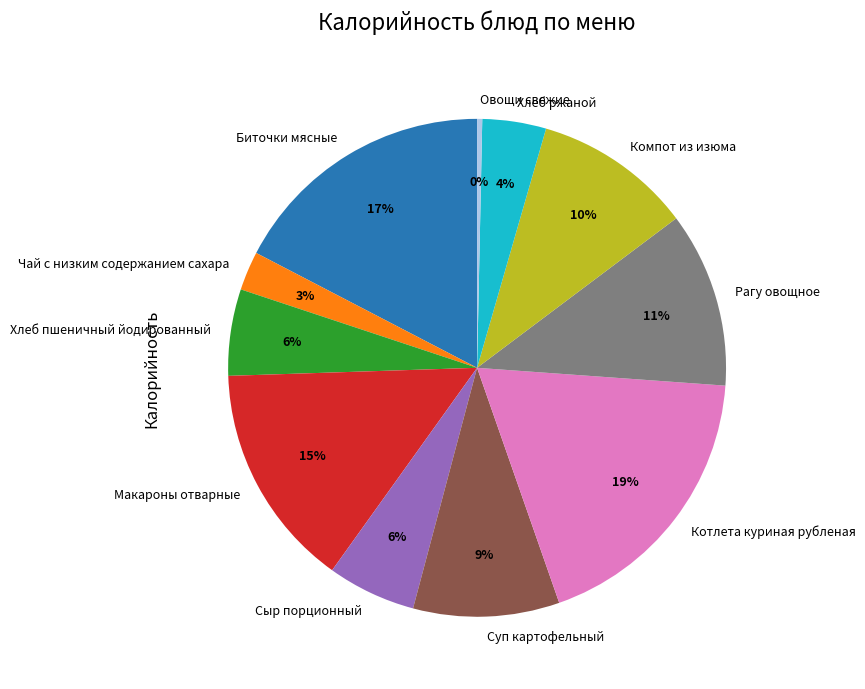

True or false: Биточки мясные accounts for 4% of the total.

False